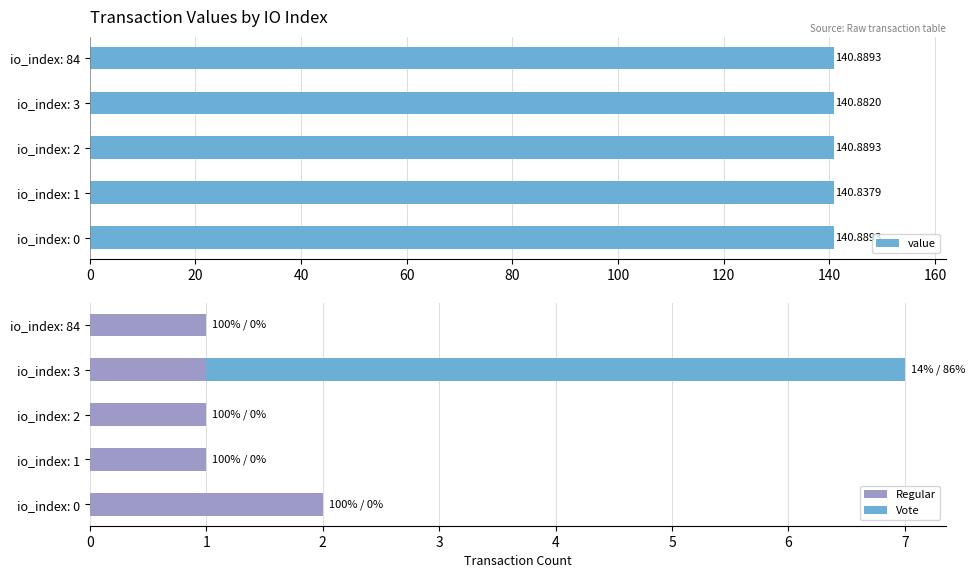

At which label does Regular reach its peak?

io_index: 0